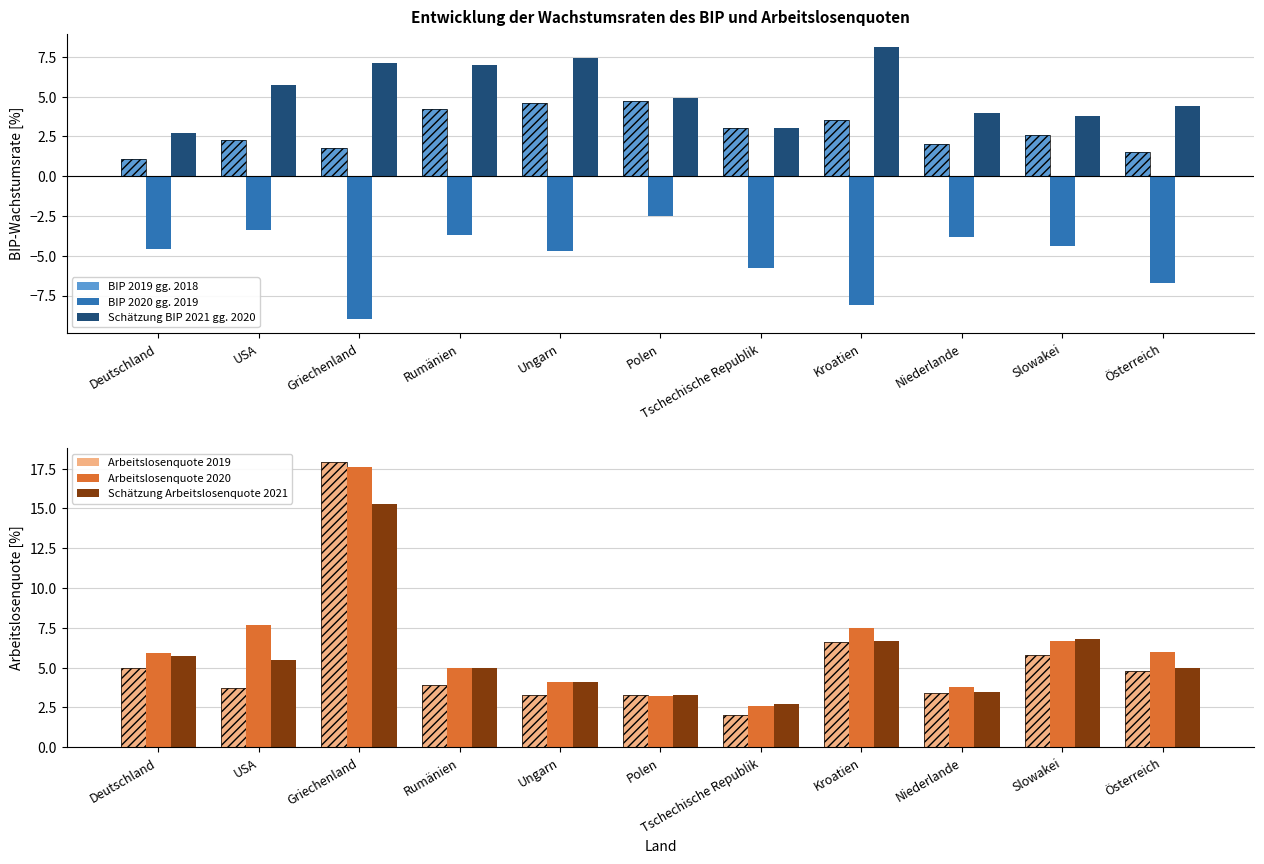

Is the value of BIP 2019 gg. 2018 at Ungarn greater than the value of Arbeitslosenquote 2019 at Griechenland?

No